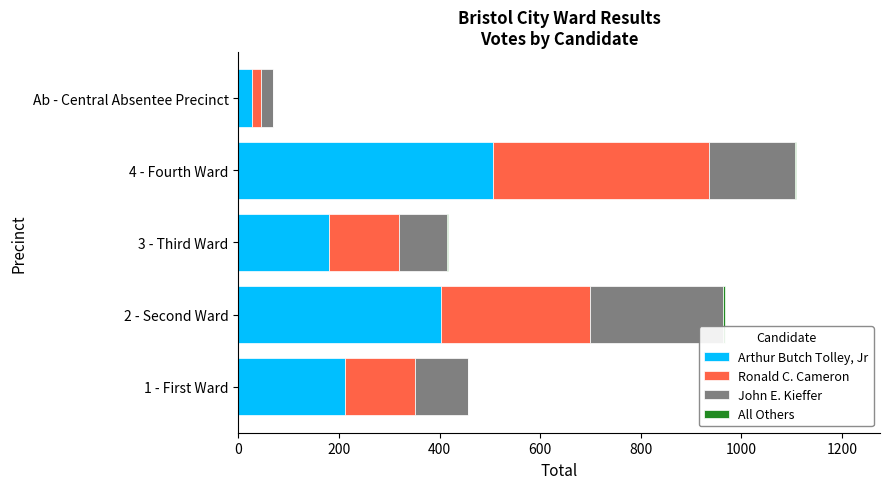

What is the sum of all Arthur Butch Tolley, Jr values?

1331